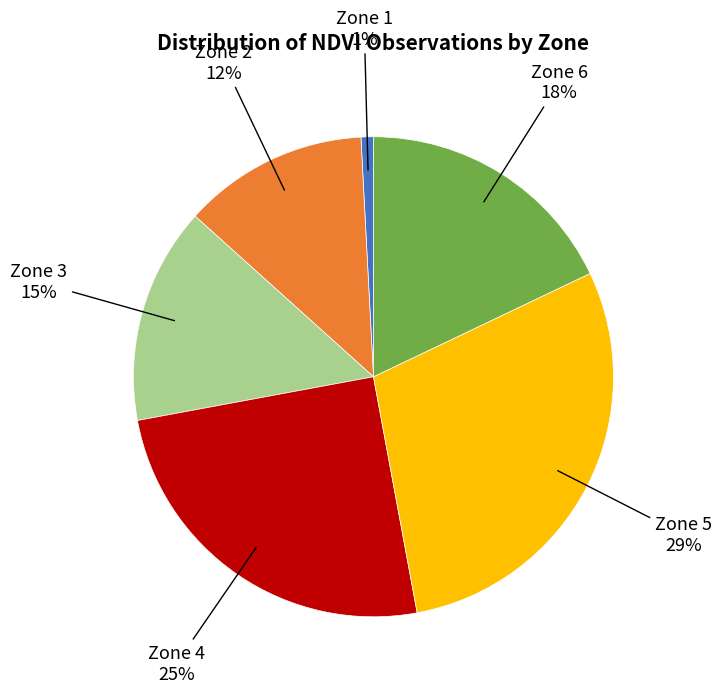

What is the ratio of the value at Zone 3 to the value at Zone 5?

0.5